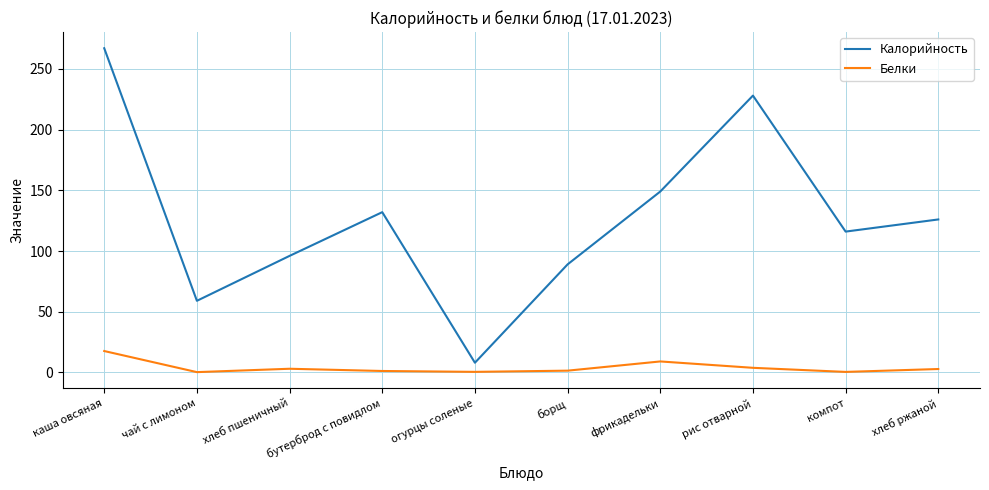

The value of Калорийность at компот is 74.4. True or false?

False